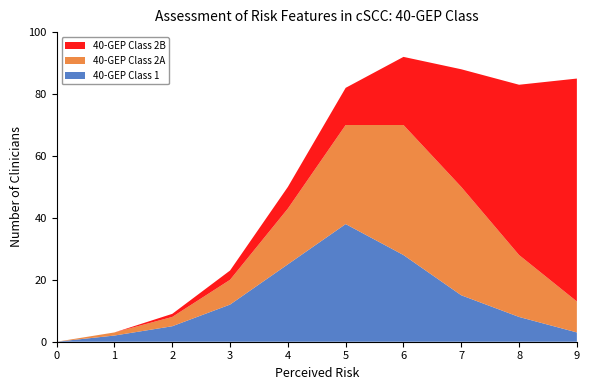

Reading left to right, list all the values displayed in this chart.

40-GEP Class 1: 0=0	1=2	2=5	3=12	4=25	5=38	6=28	7=15	8=8	9=3
40-GEP Class 2A: 0=0	1=1	2=3	3=8	4=18	5=32	6=42	7=35	8=20	9=10
40-GEP Class 2B: 0=0	1=0	2=1	3=3	4=7	5=12	6=22	7=38	8=55	9=72